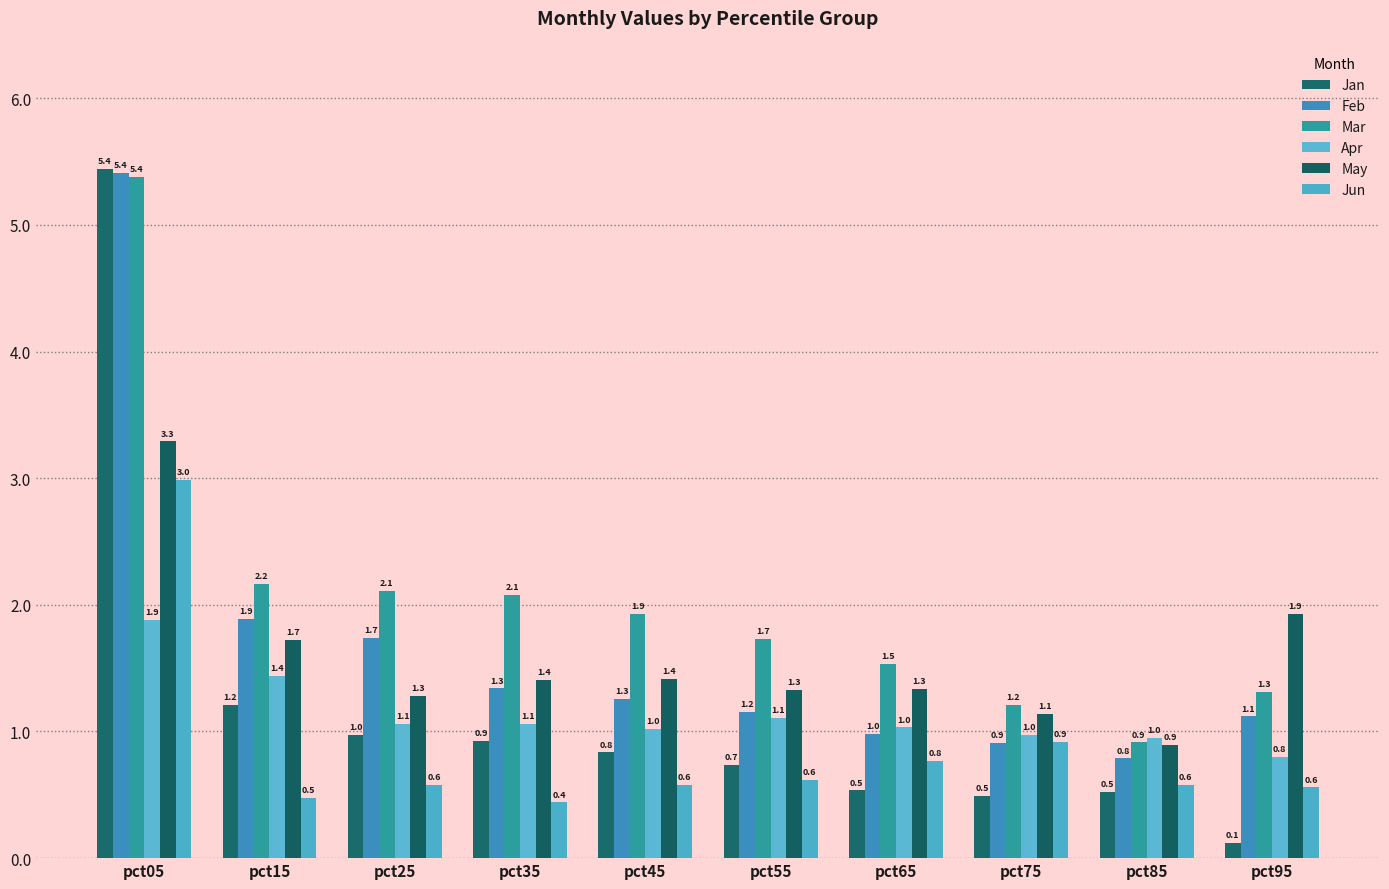

What are all the series names shown in the legend?

Jan, Feb, Mar, Apr, May, Jun